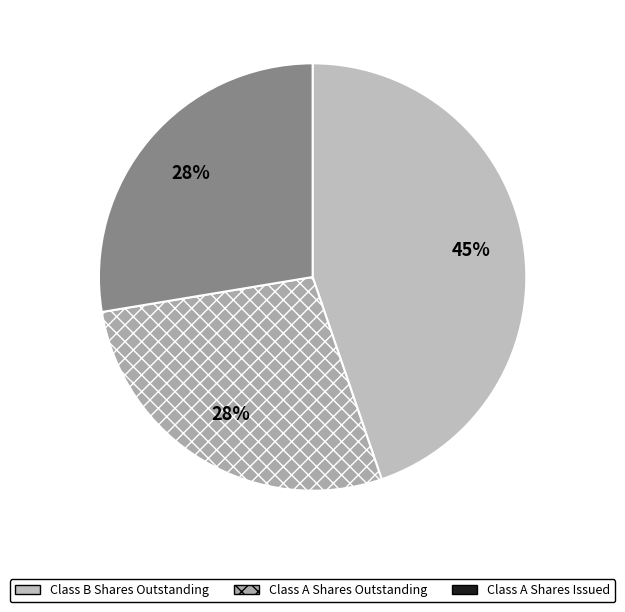

Count the number of slices in the pie.

3